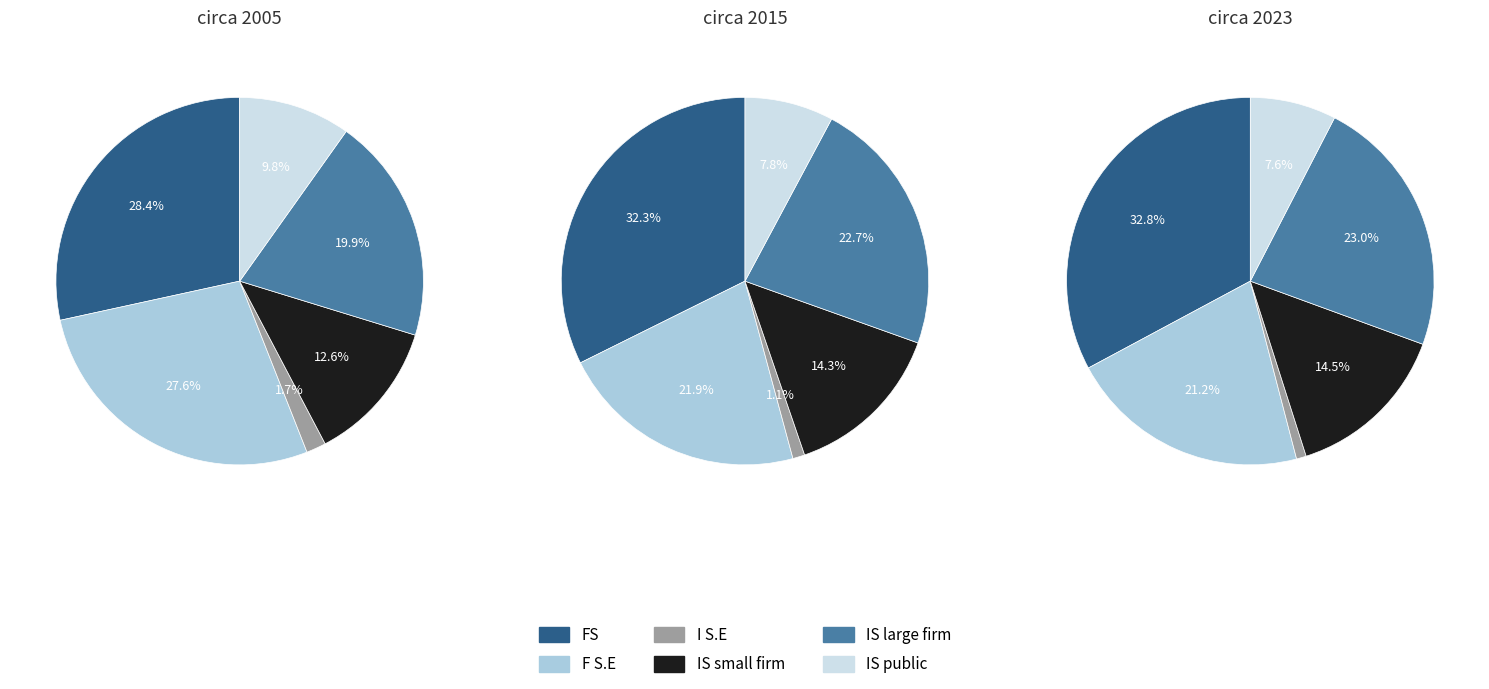

True or false: 0 accounts for 24% of the total.

False